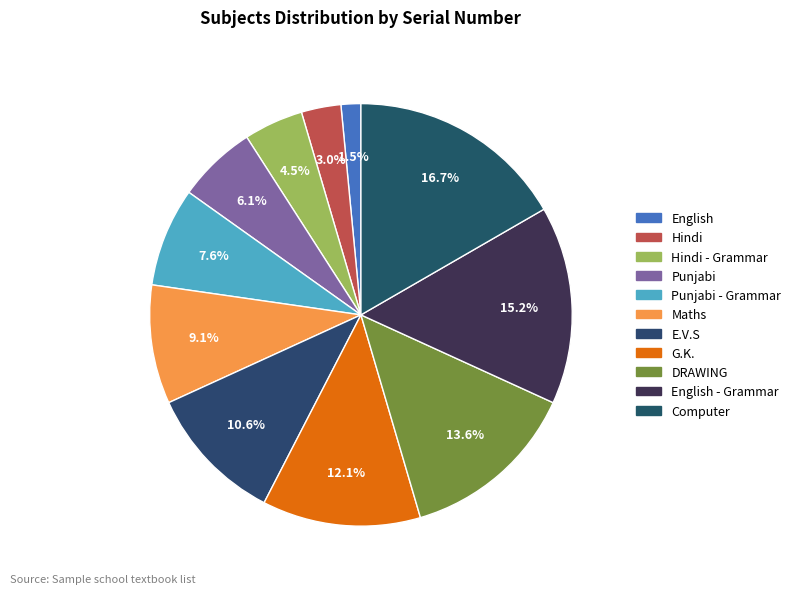

How many segments does this pie chart have?

11